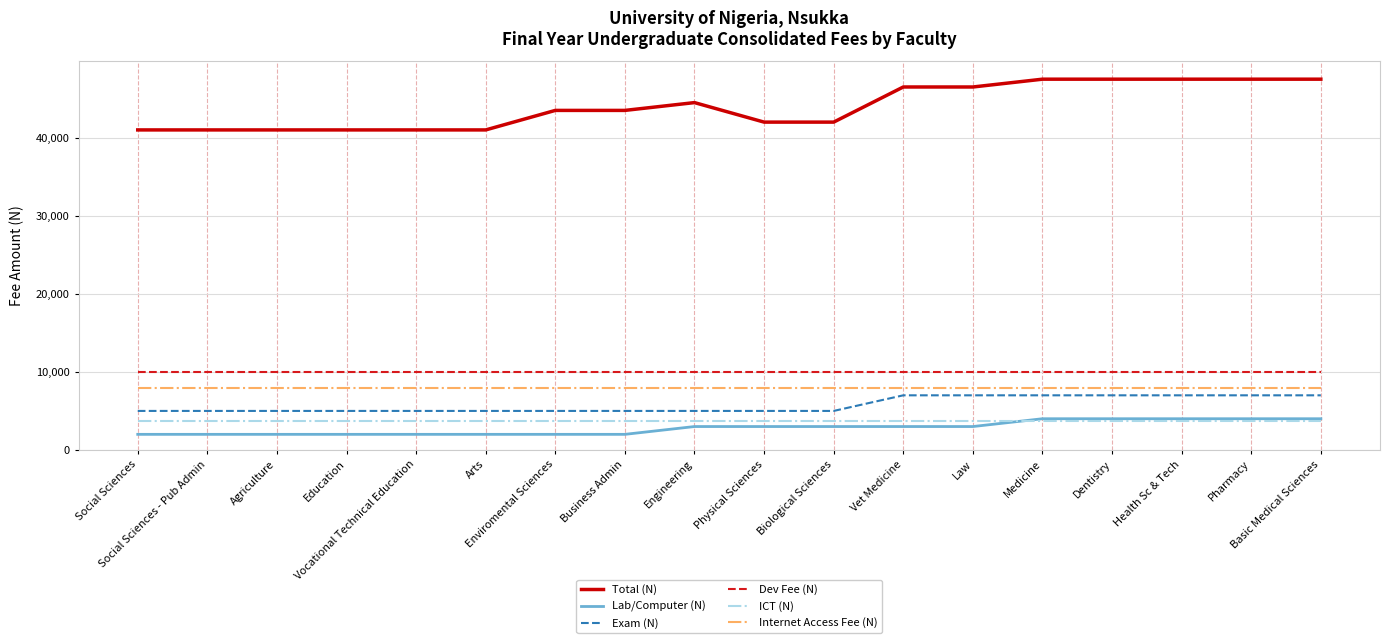

How many lines are shown in the chart?

6